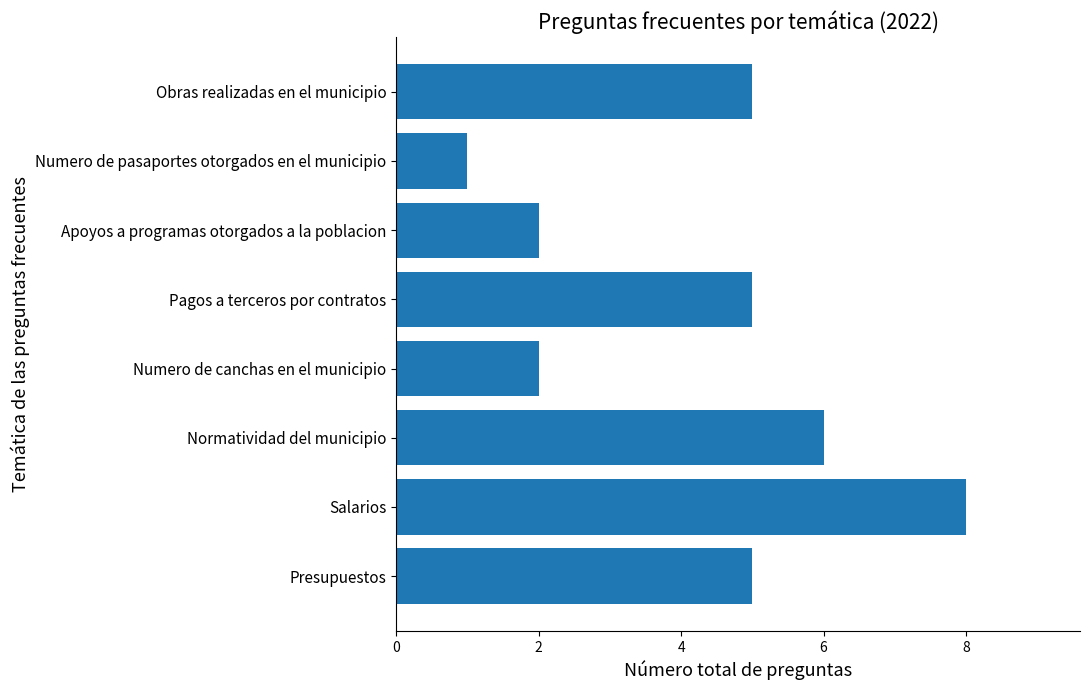

Which category has the lowest value across all series?

Numero de pasaportes otorgados en el municipio